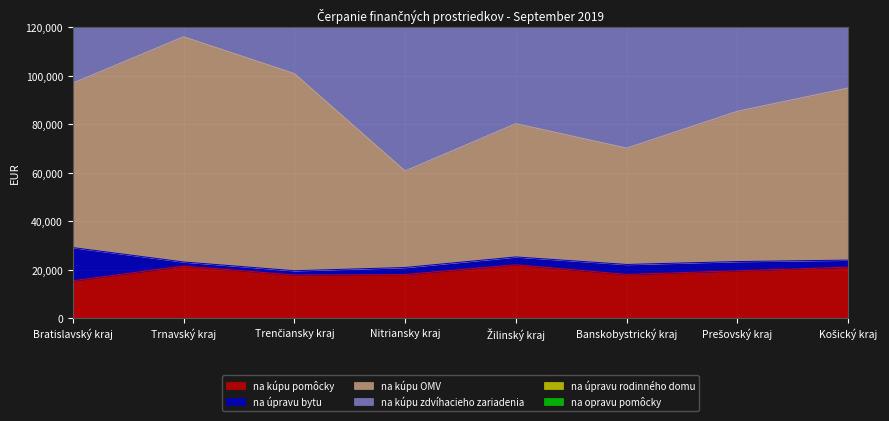

Which series has the widest spread of values?

na kúpu zdvíhacieho zariadenia